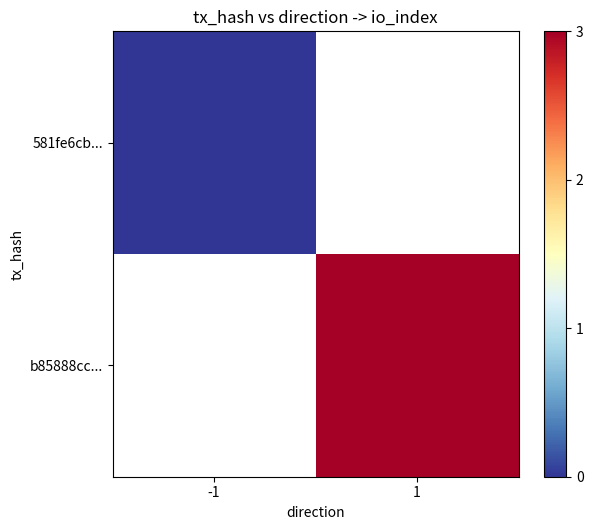

At which category does the chart reach its minimum across all series?

-1